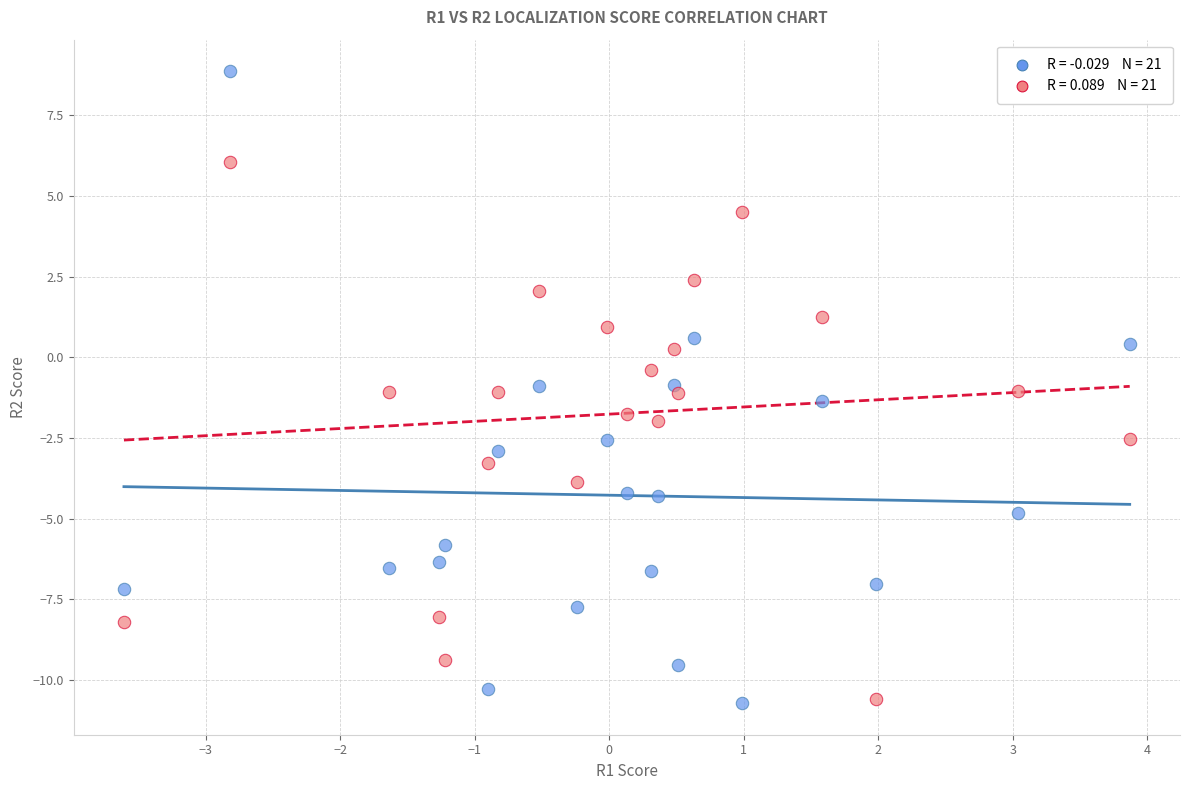

Across all data points, what is the range of Y values (max minus min)?

19.6